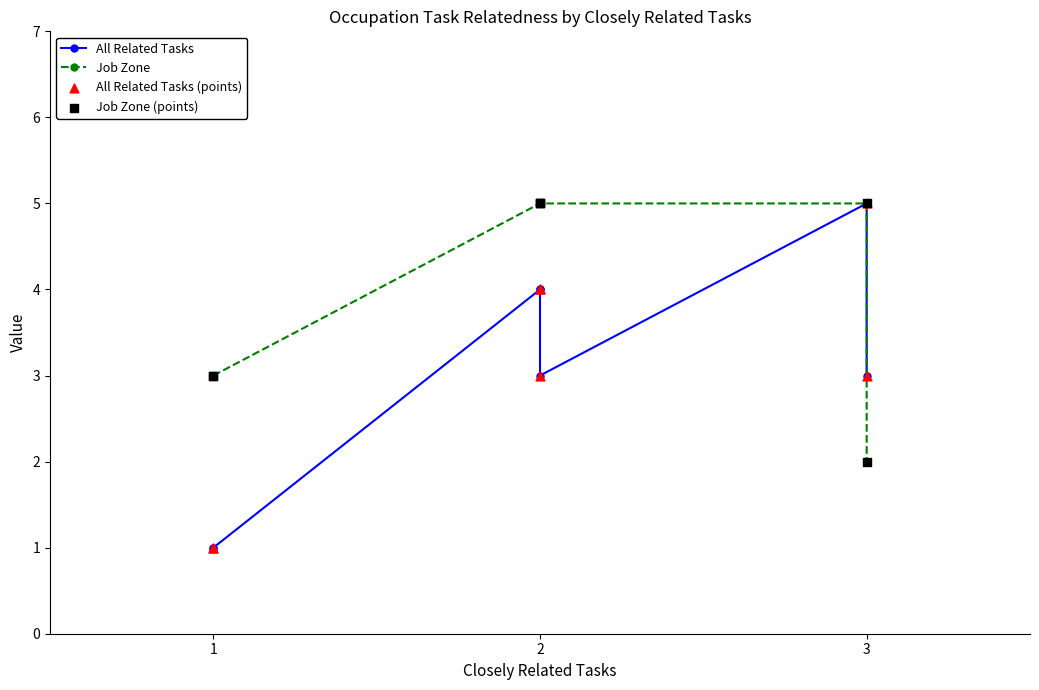

What are all the series names shown in the legend?

All Related Tasks, Job Zone, All Related Tasks (points), Job Zone (points)